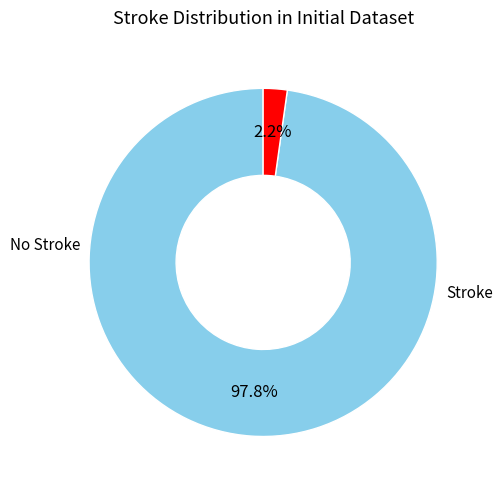

Is there a majority slice in this chart?

Yes